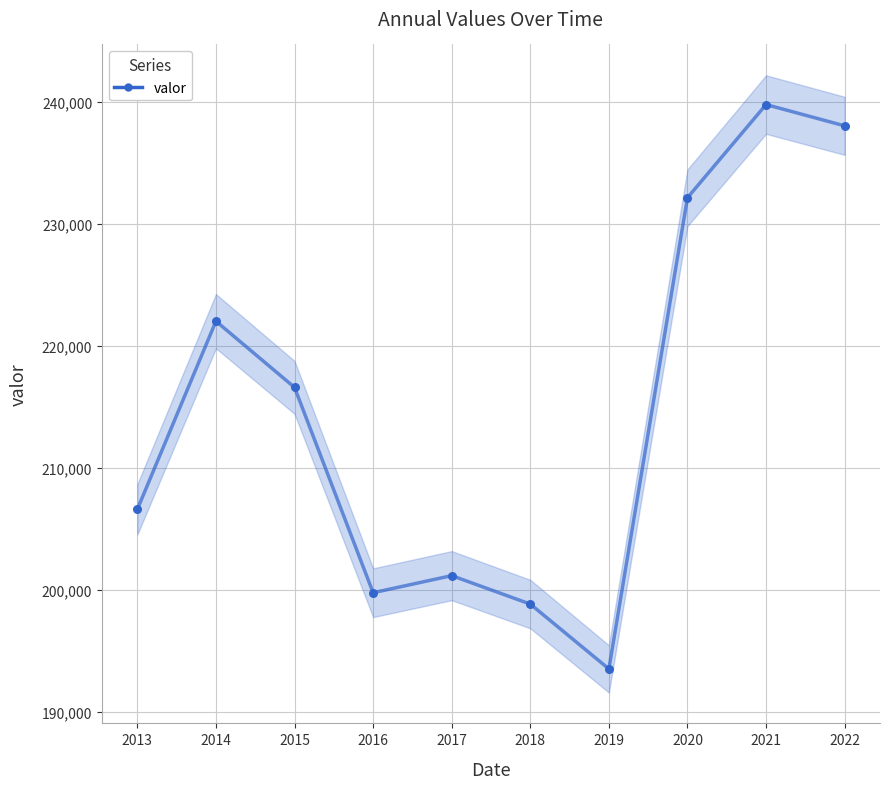

What is the change in value from 2017 to 2020?

+30975